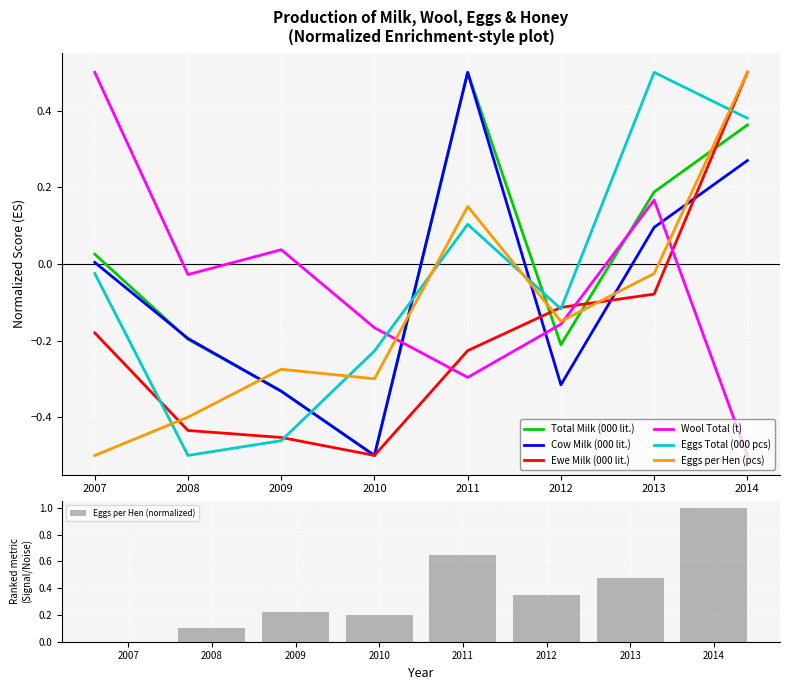

What is the approximate value of Eggs Total (000 pcs) at 2008?

-0.5